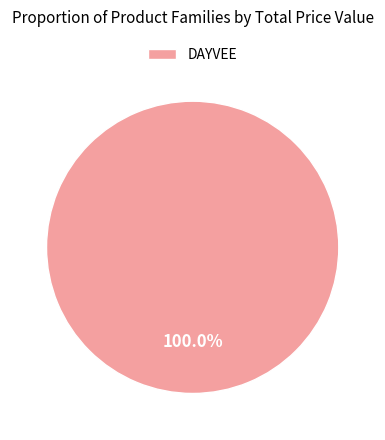

How many slices are in this pie chart?

1